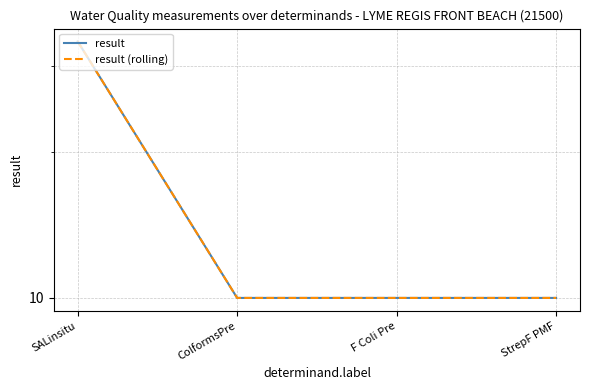

How many series are shown in this chart?

2